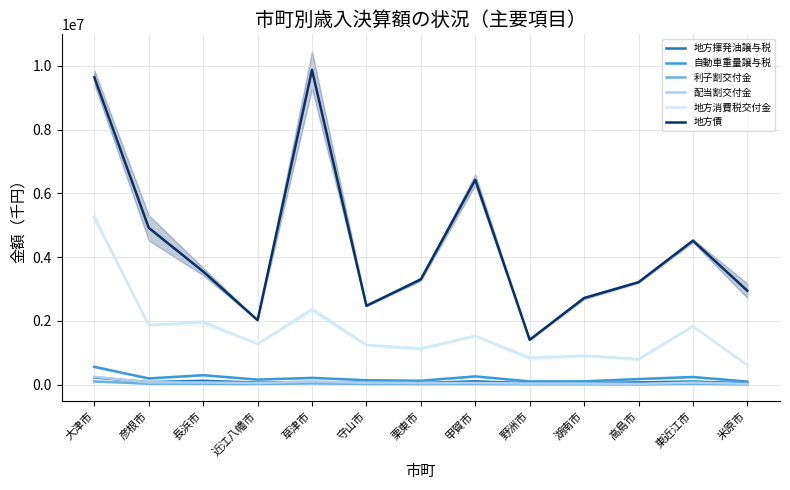

Which category has the lowest value in the 利子割交付金 series?

米原市